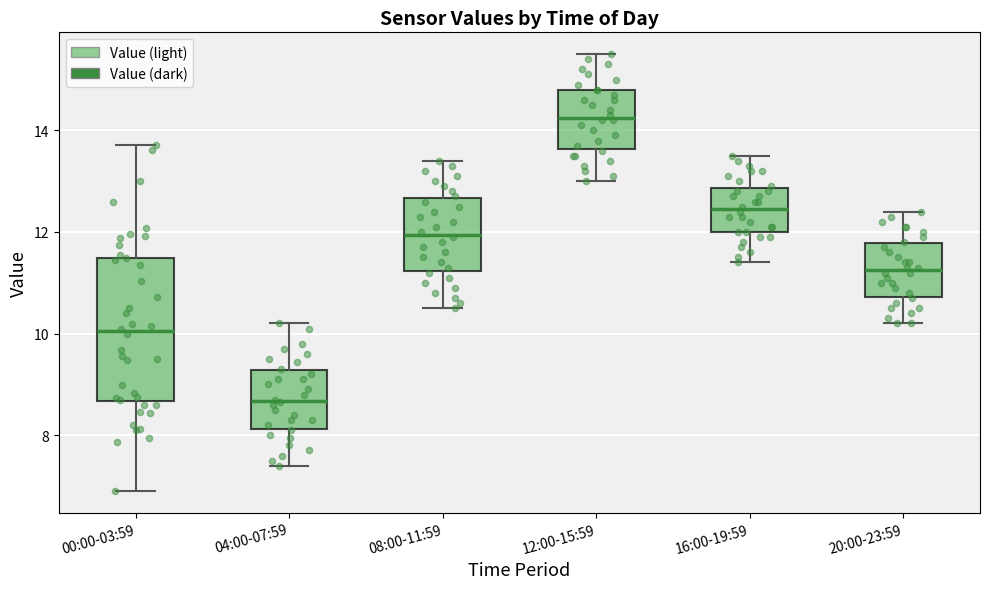

Reading left to right, read every box against the y-axis: the position of its median line, the range the box covers, and the ends of its whiskers. The values are not printed on the chart, so give them approximately, as read against the axis.

00:00-03:59: median 10.0, box 8.6 to 11.4, whiskers 7.0 to 13.8
04:00-07:59: median 8.6, box 8.2 to 9.2, whiskers 7.4 to 10.2
08:00-11:59: median 12.0, box 11.2 to 12.6, whiskers 10.6 to 13.4
12:00-15:59: median 14.2, box 13.6 to 14.8, whiskers 13.0 to 15.6
16:00-19:59: median 12.4, box 12.0 to 12.8, whiskers 11.4 to 13.6
20:00-23:59: median 11.2, box 10.8 to 11.8, whiskers 10.2 to 12.4